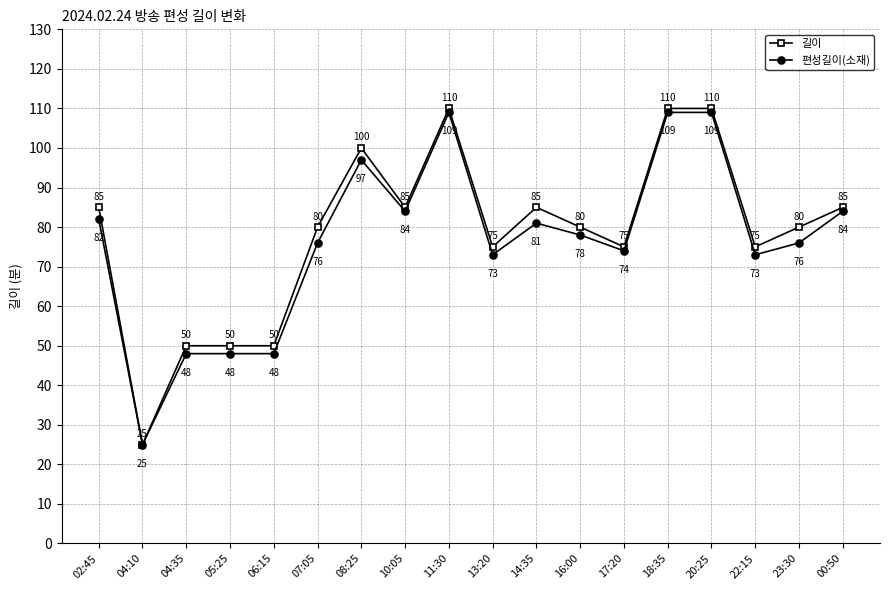

True or false: 길이 has more than 0 interior local peaks.

True